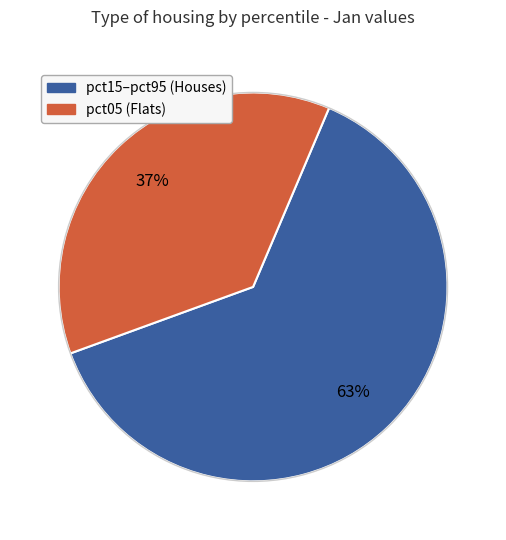

Is there a majority slice in this chart?

Yes